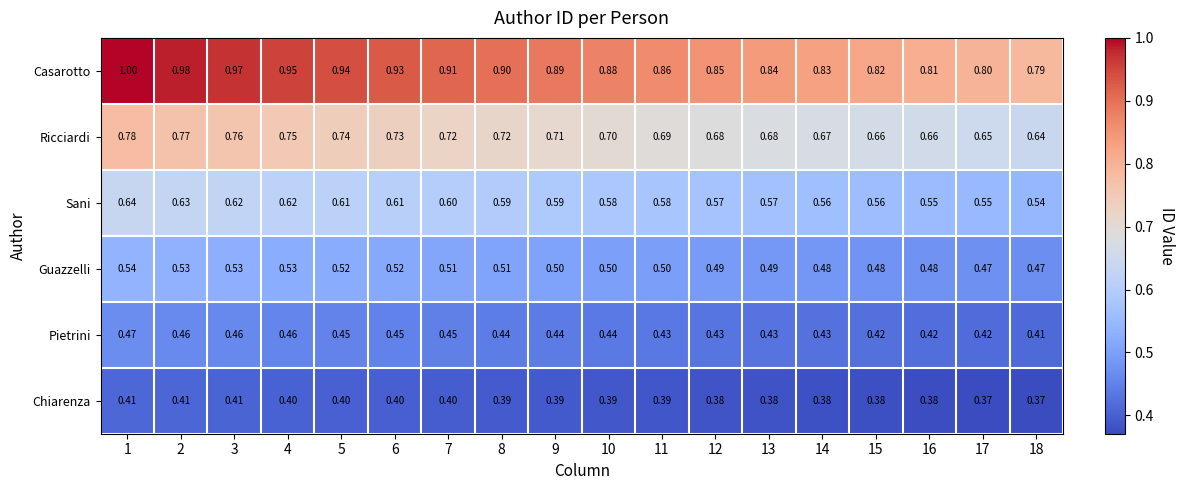

Which series has the largest range (max minus min)?

Casarotto